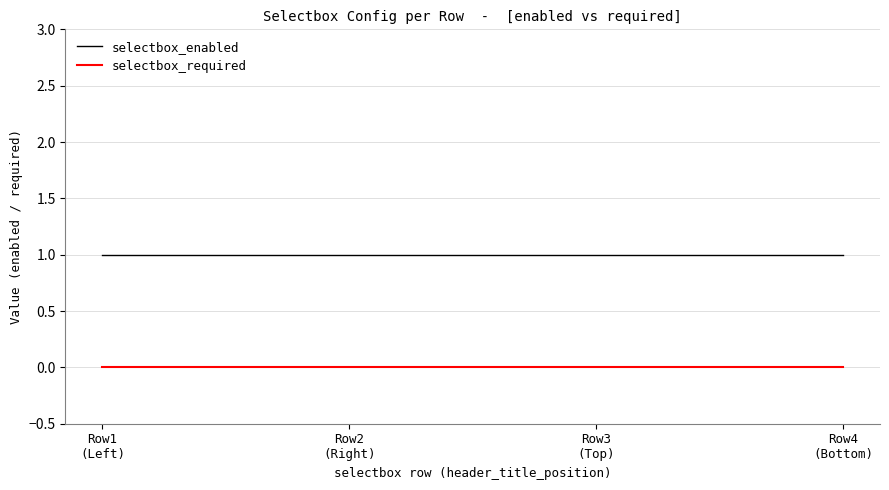

What is the sum of all selectbox_enabled values?

4